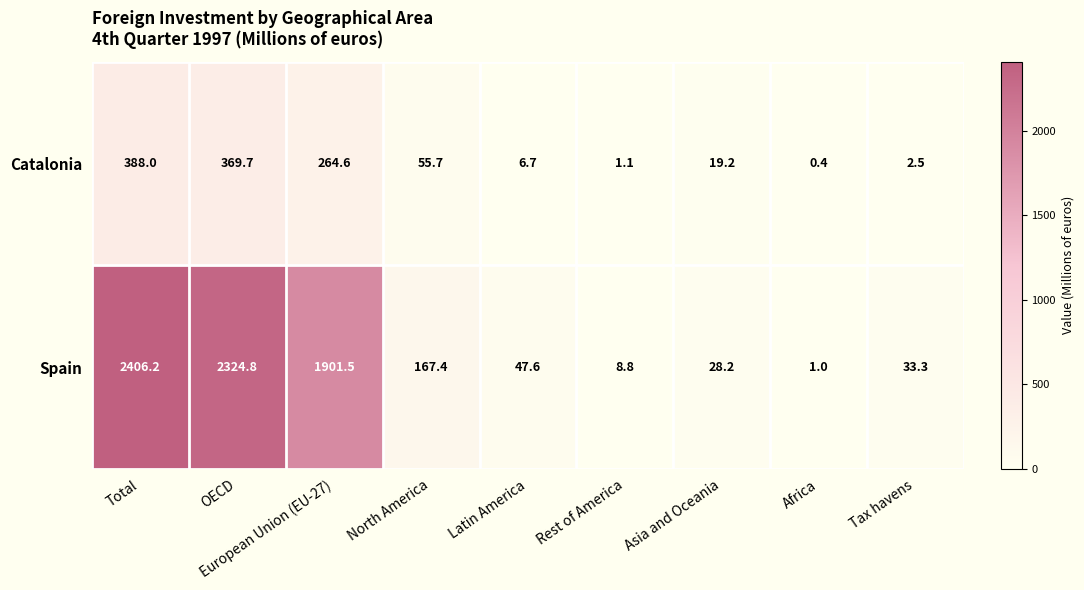

What is the total value across all series at Tax havens?

35.8